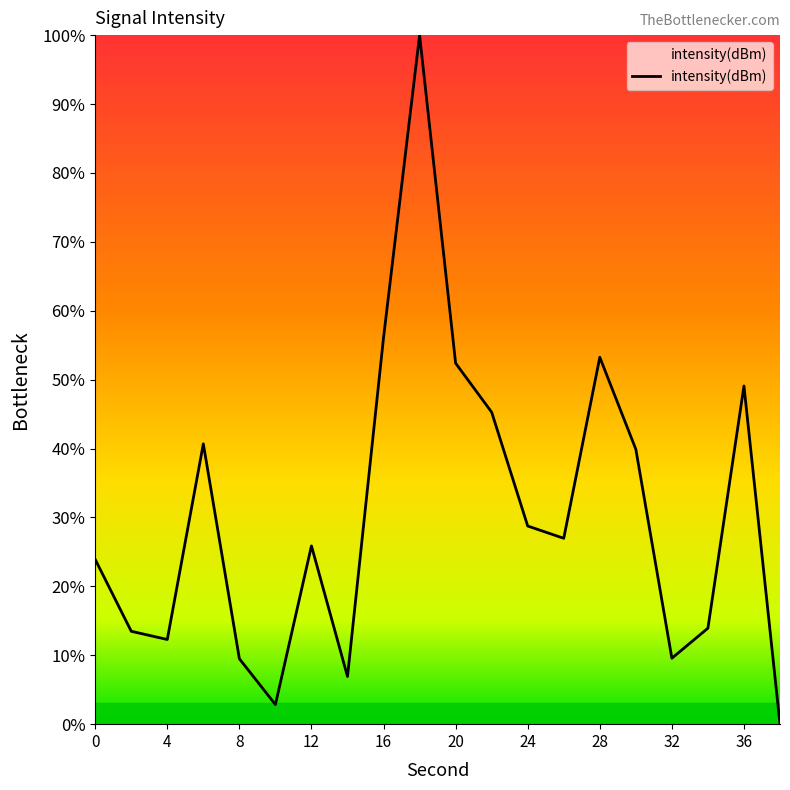

What is the difference between the maximum and minimum values?

100.0